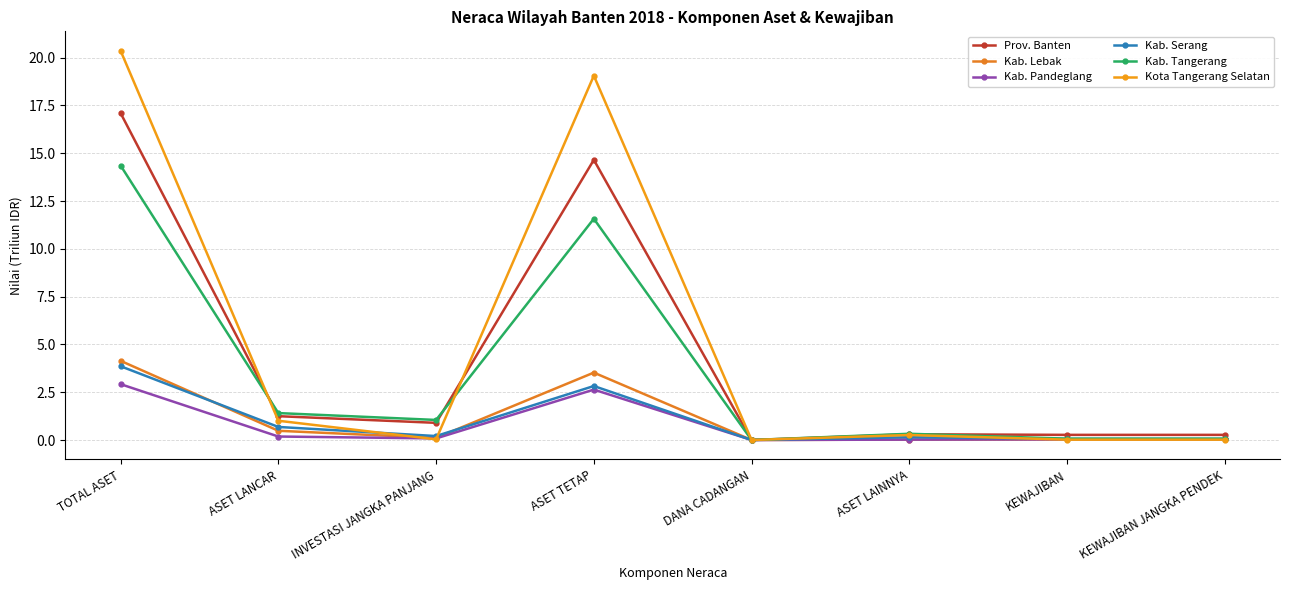

Rank the series at DANA CADANGAN from highest to lowest value.

Prov. Banten, Kab. Lebak, Kab. Pandeglang, Kab. Serang, Kab. Tangerang, Kota Tangerang Selatan